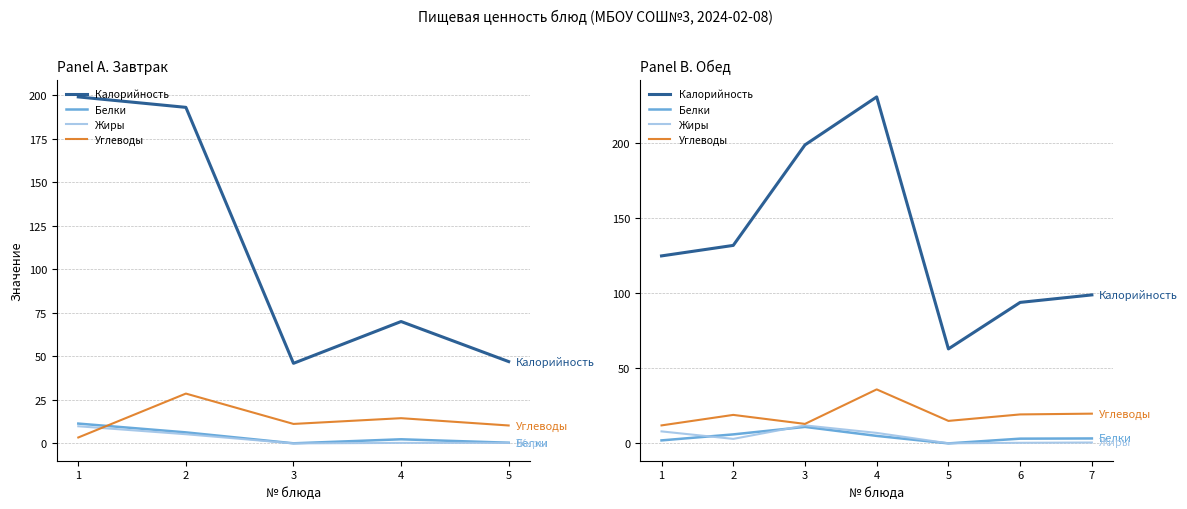

True or false: Калорийность has a value of 402.0 at 4.

False